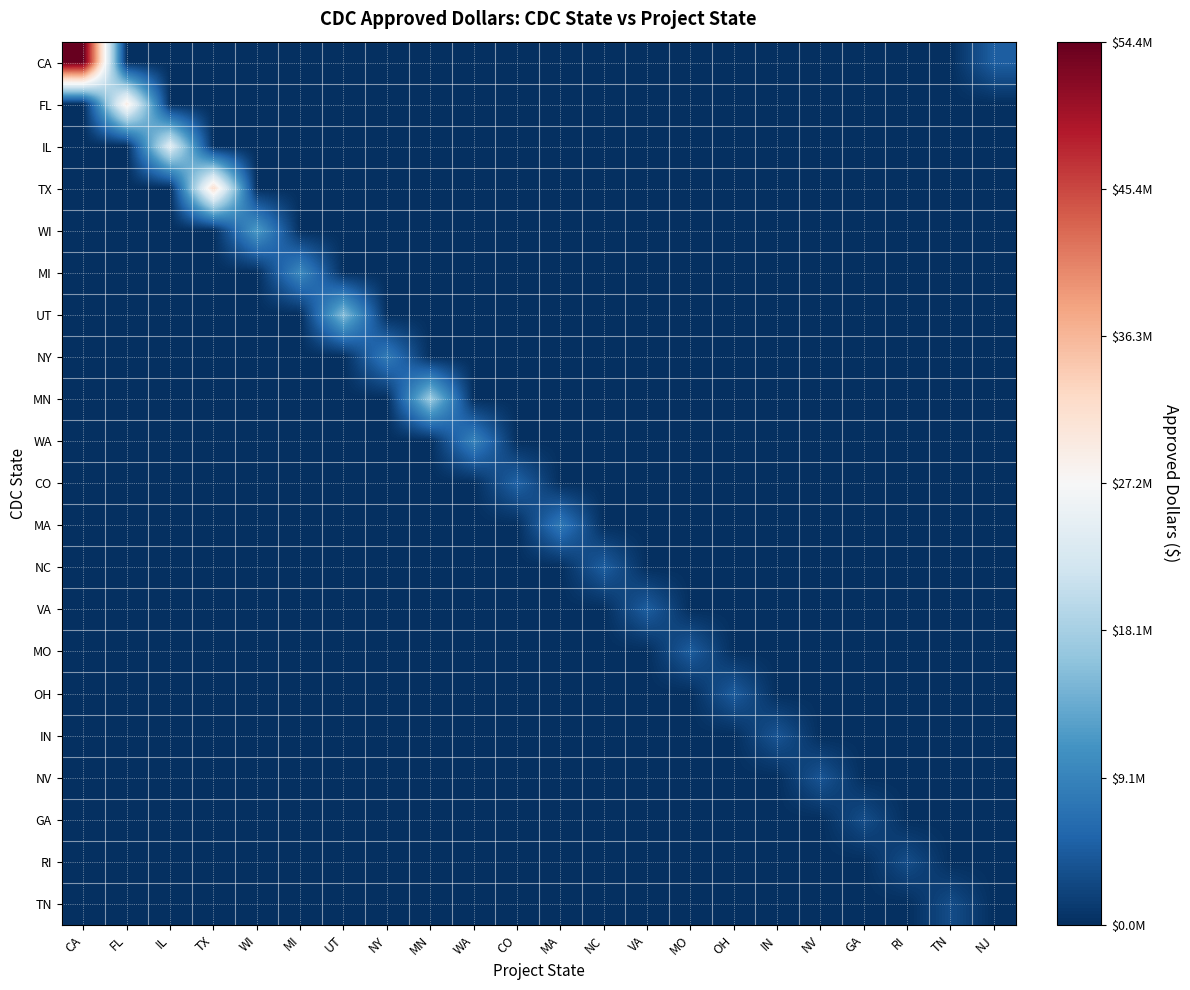

Which series has the widest spread of values?

CA